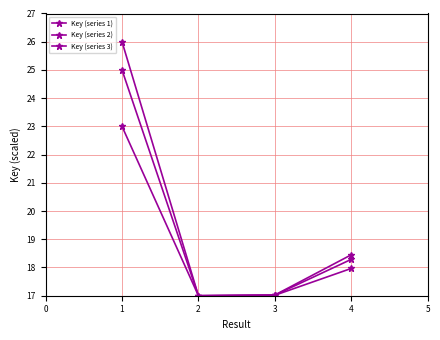

At how many categories does at least one series exceed 21?

1